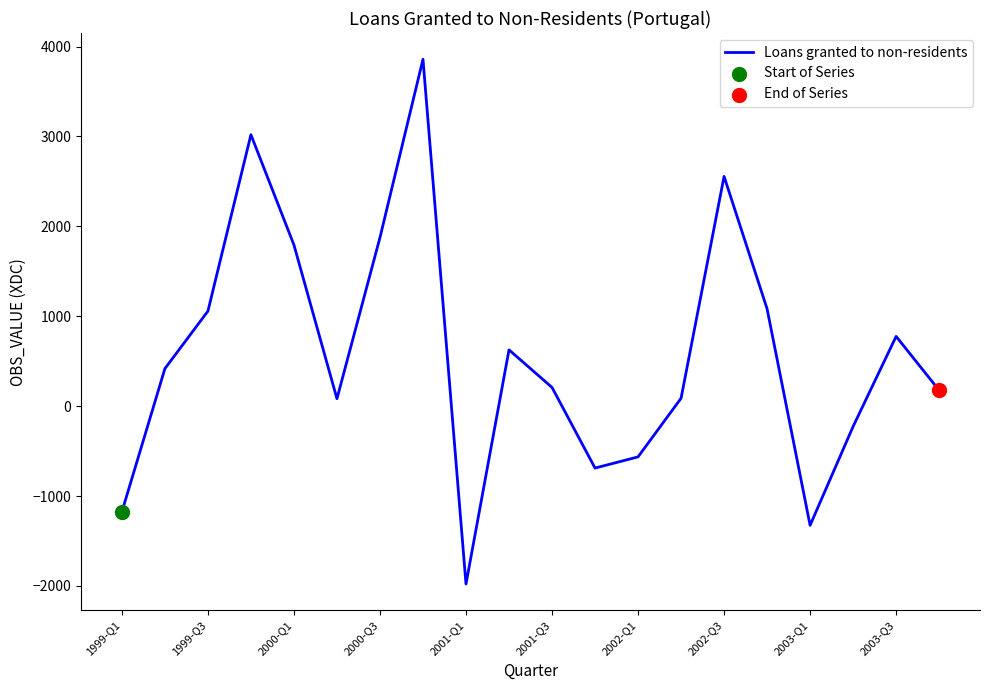

What is the difference between the maximum and minimum values?

5836.9